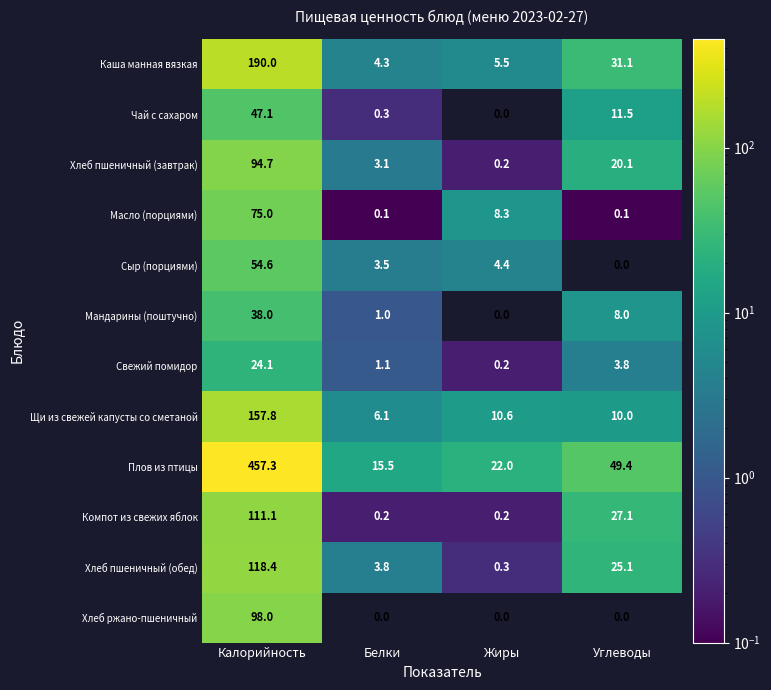

What is the total value across all series at Белки?

39.0